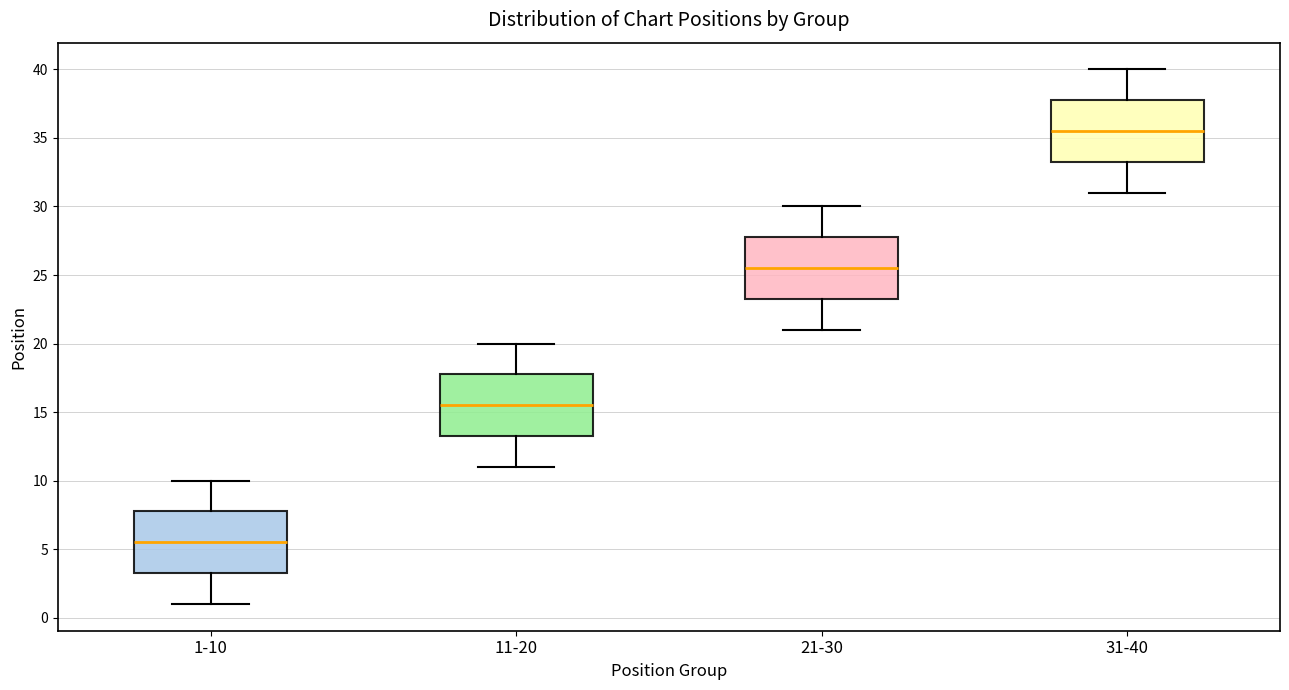

Reading left to right, read every box against the y-axis: the position of its median line, the range the box covers, and the ends of its whiskers. The values are not printed on the chart, so give them approximately, as read against the axis.

1-10: median 5.5, box 3.5 to 8.0, whiskers 1.0 to 10.0
11-20: median 15.5, box 13.5 to 18.0, whiskers 11.0 to 20.0
21-30: median 25.5, box 23.5 to 28.0, whiskers 21.0 to 30.0
31-40: median 35.5, box 33.5 to 38.0, whiskers 31.0 to 40.0